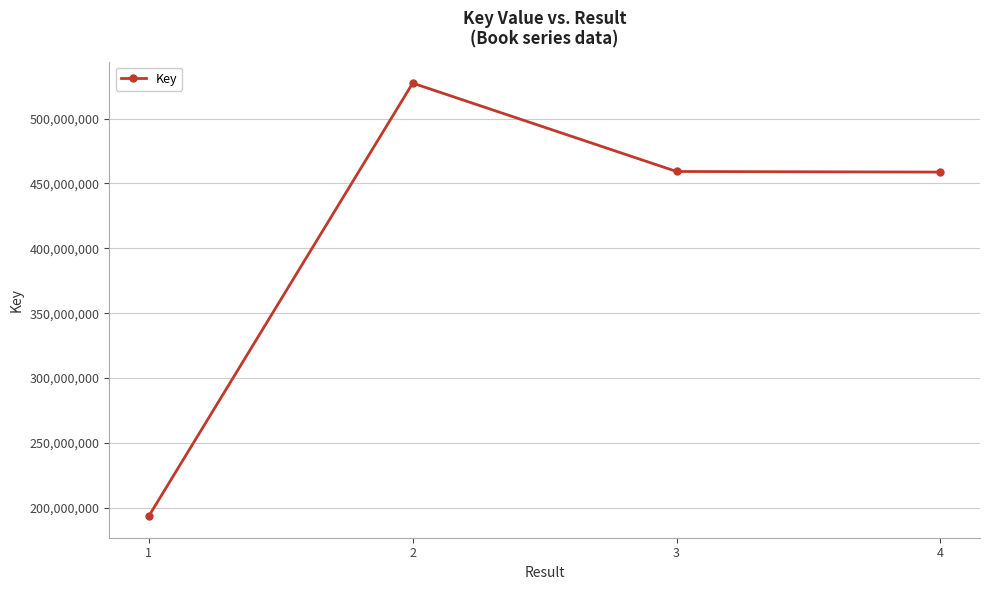

What is the smallest value displayed?

193554766